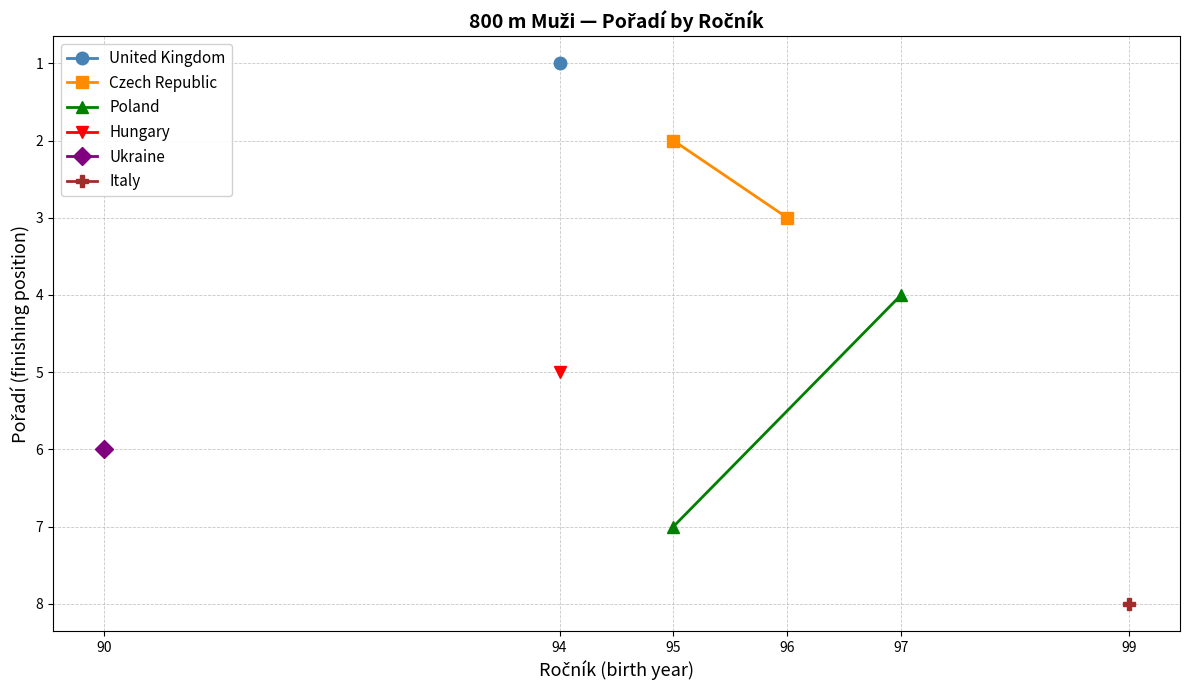

What is the average value of the Poland series?

6